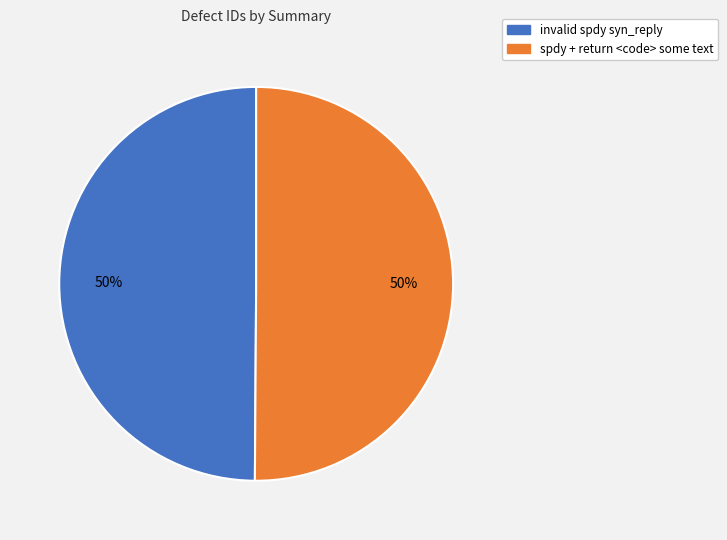

Is it true that invalid spdy syn_reply is 59% of the pie?

False